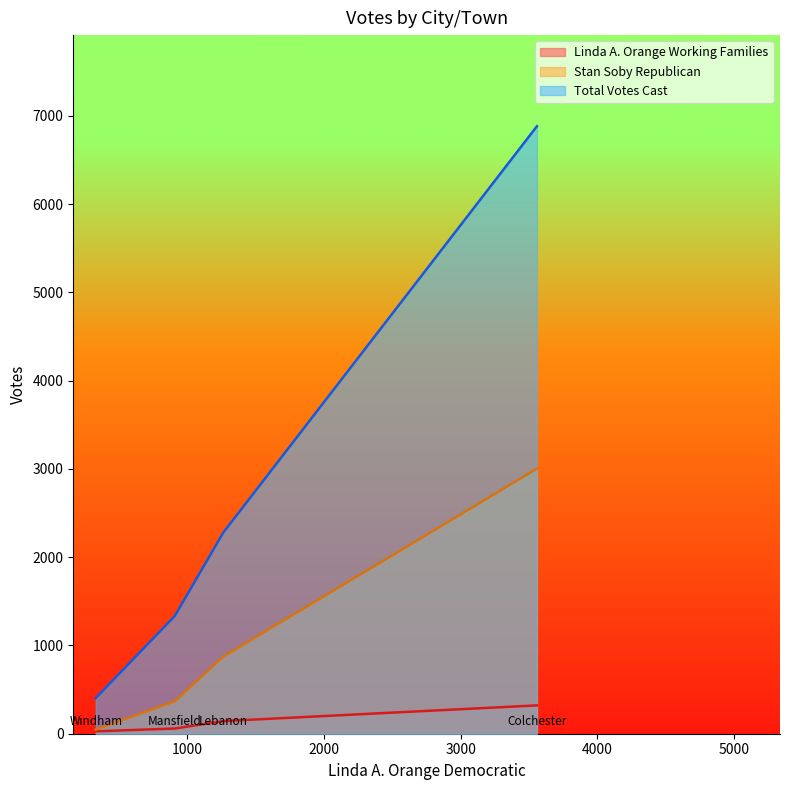

Which series has the largest total across all categories?

Total Votes Cast